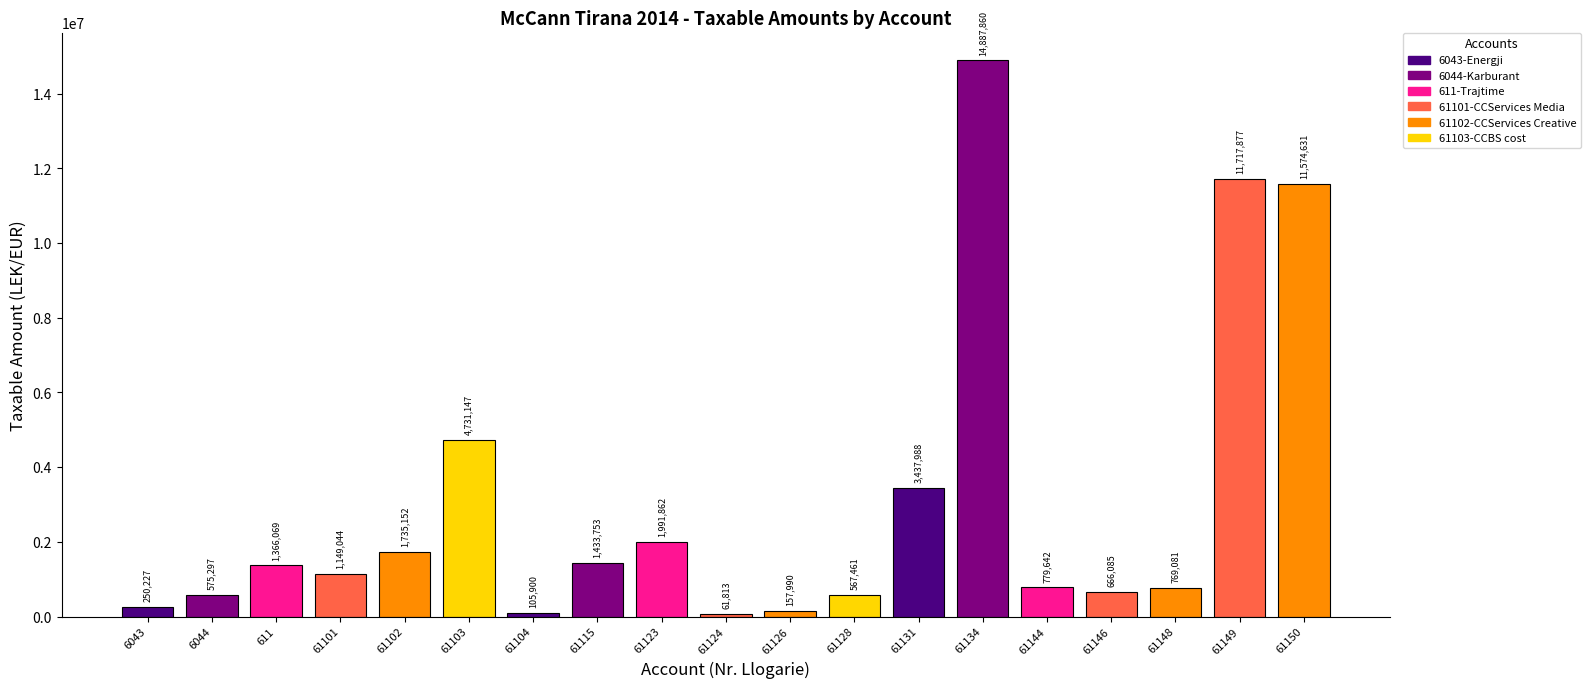

How many distinct data groups are displayed?

1